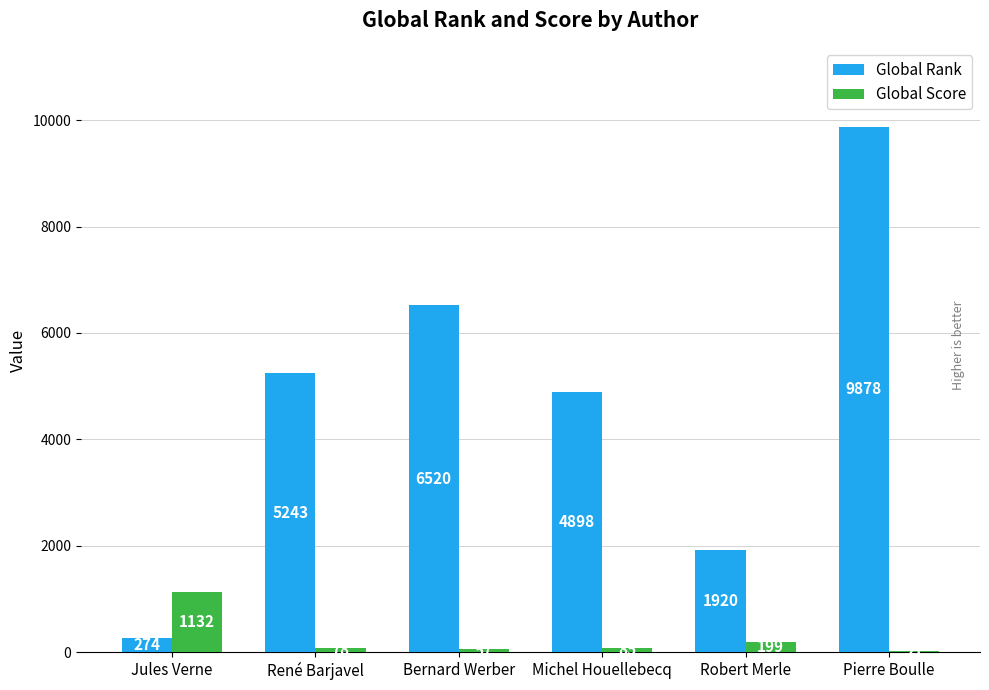

Where does the Global Score series first go above 85?

Jules Verne